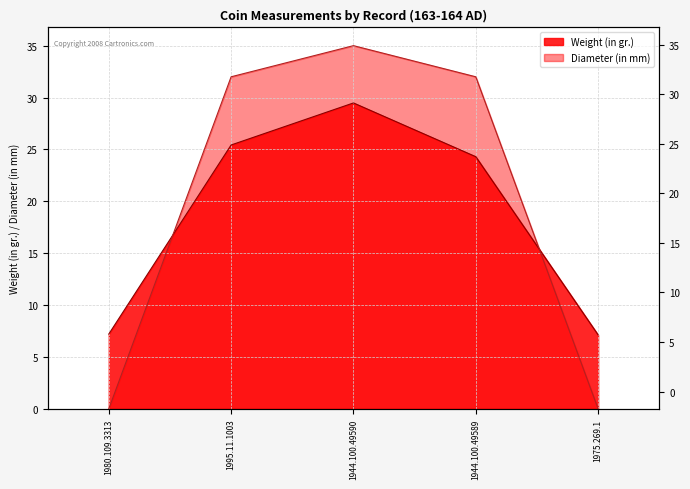

Where does the Weight (in gr.) series first go above 24?

1995.11.1003